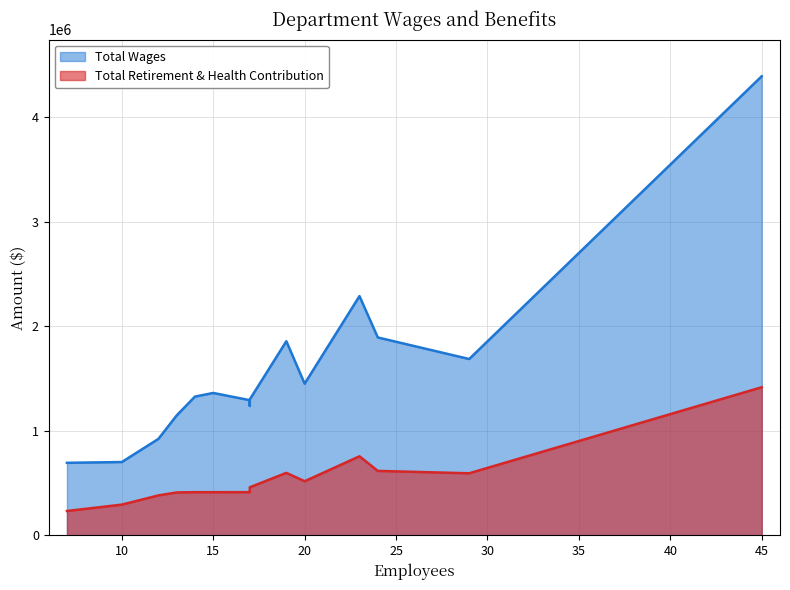

Rank the series by their maximum value, from highest to lowest.

Total Wages, Total Retirement & Health Contribution